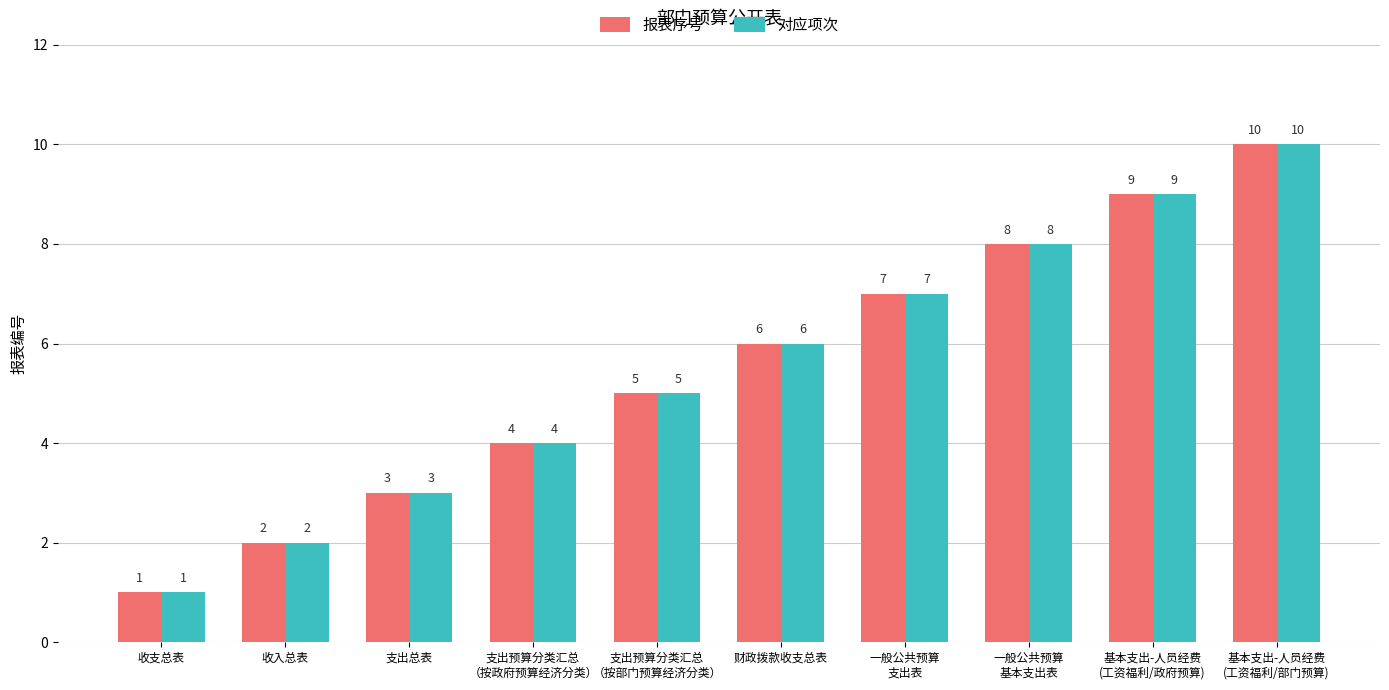

Count the 报表序号 values in the range 3 to 8.

6